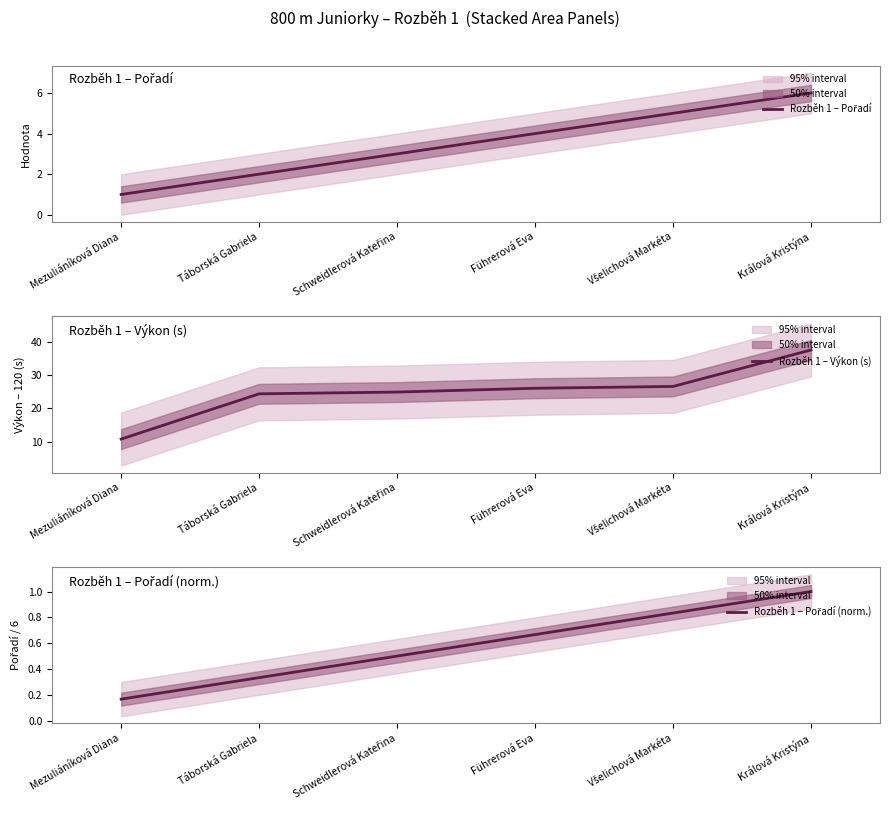

What is the difference between the second highest and second lowest values in the Rozběh 1 – Pořadí (norm.) series?

0.5